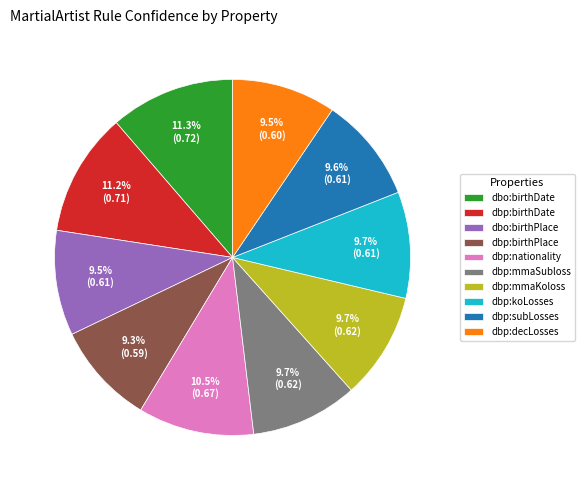

Do dbp:mmaKoloss and dbp:subLosses together represent more than half of the pie?

No